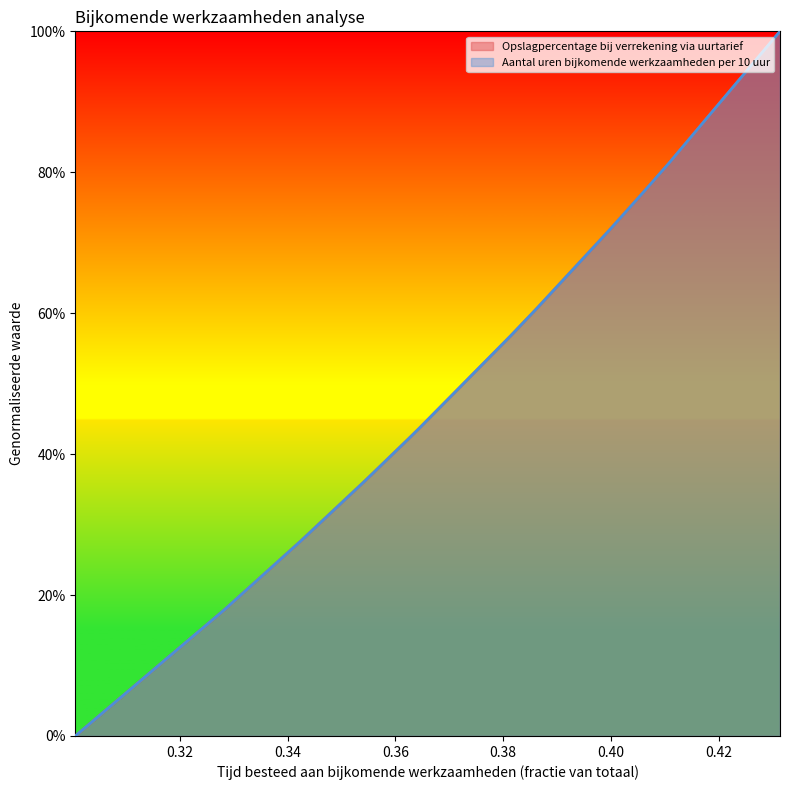

After their last crossing, which series has the higher values: Opslagpercentage bij verrekening via uurtarief or Aantal uren bijkomende werkzaamheden per 10 uur?

Aantal uren bijkomende werkzaamheden per 10 uur